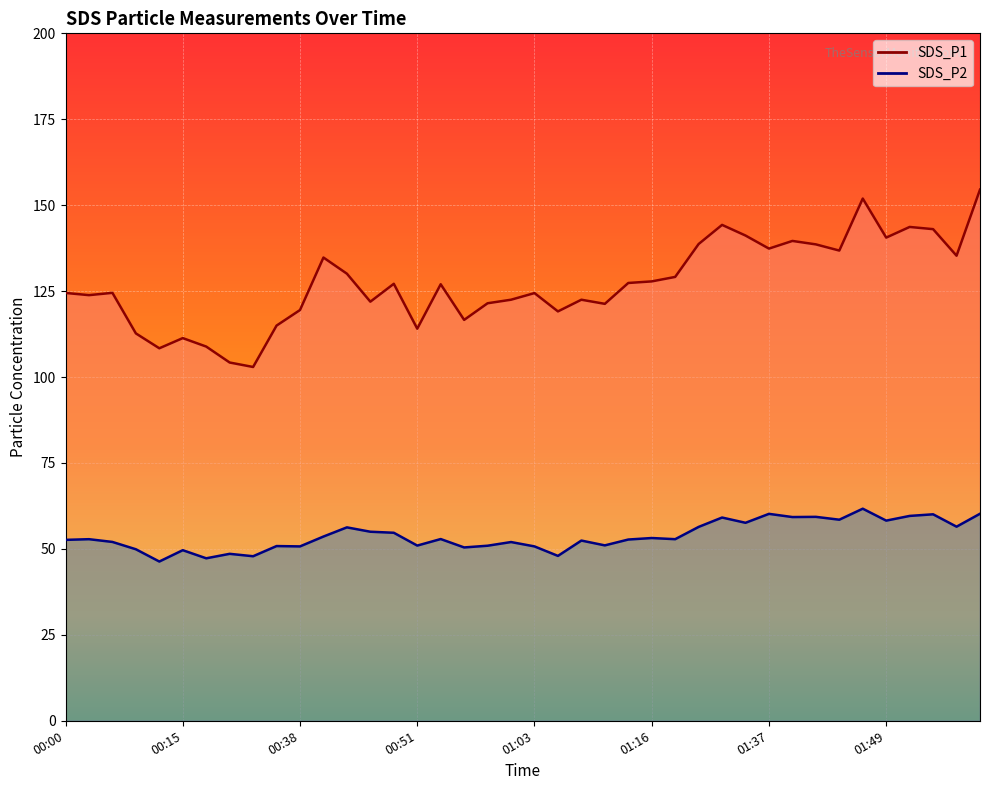

At which category is the sum across all series the highest?

01:59